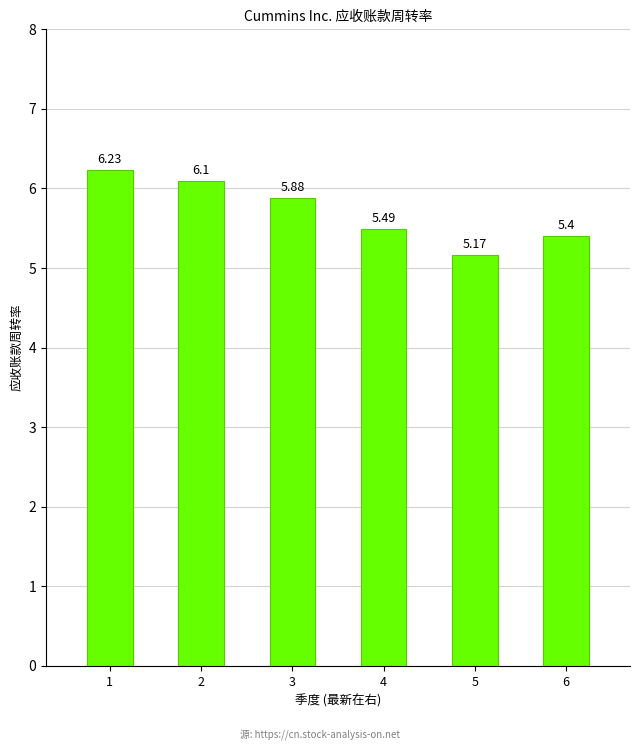

What is the approximate value at 4?

5.5